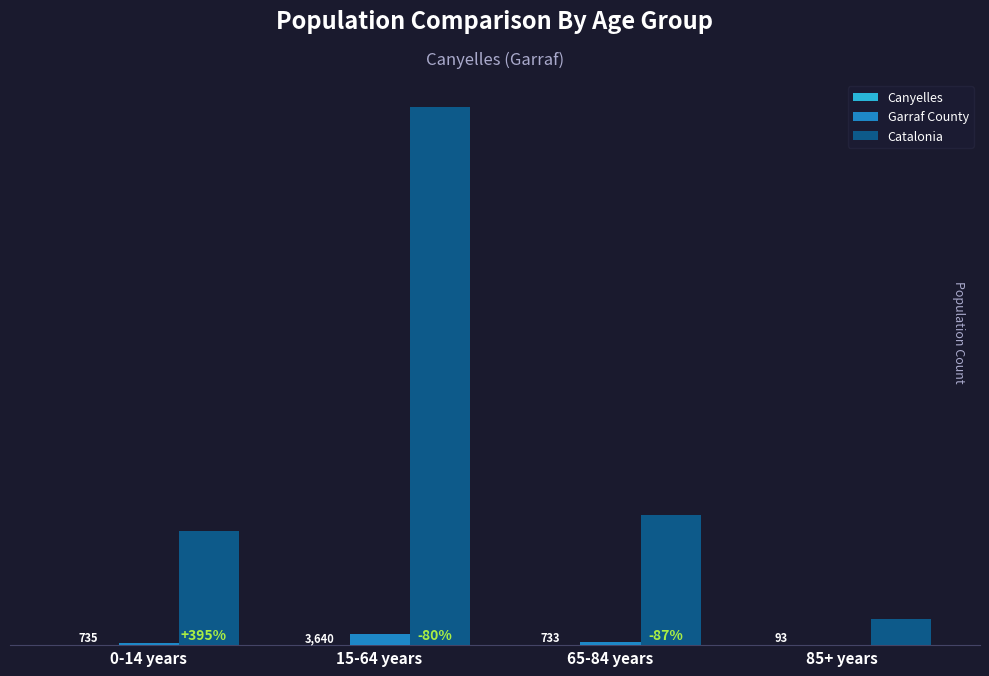

What position from the left is 85+ years?

4